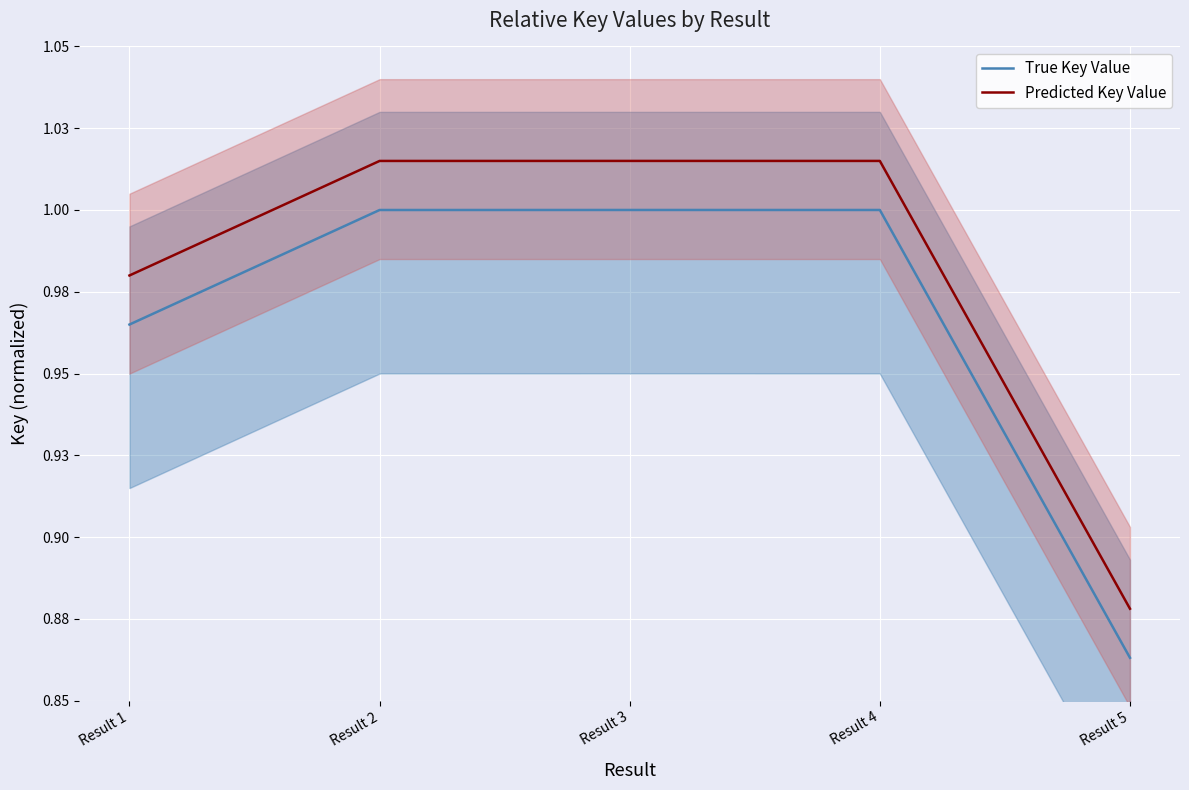

What is the total value across all series at Result 4?

2.0